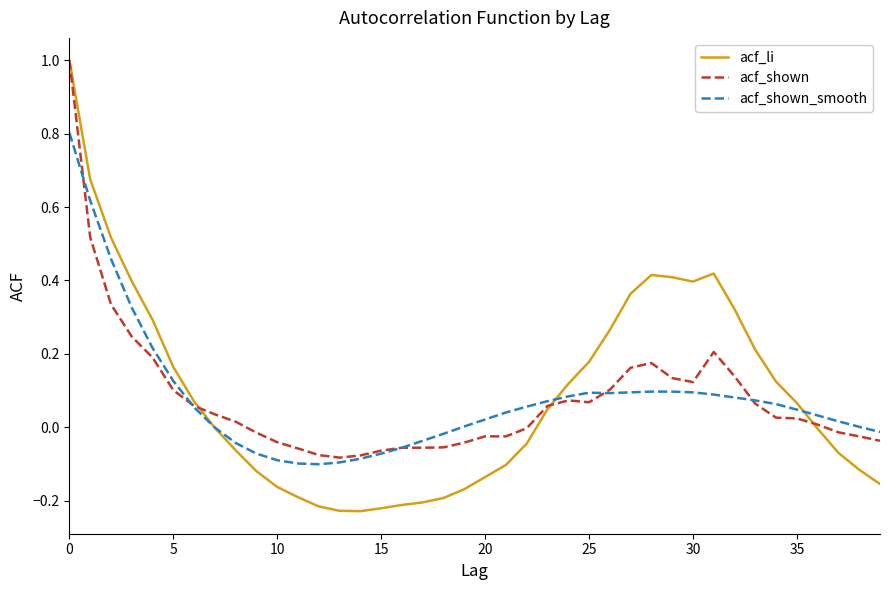

Which series has the widest spread of values?

acf_li